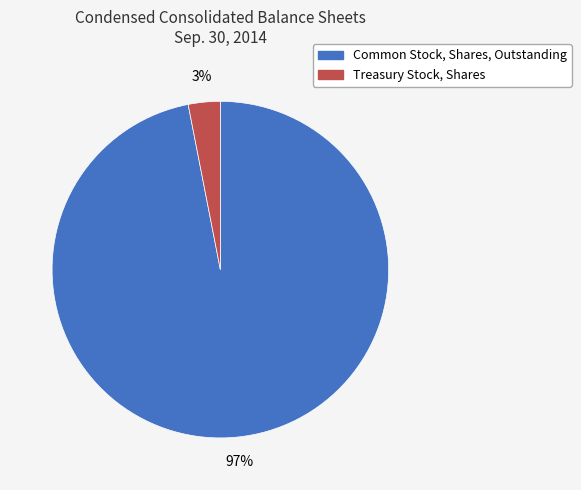

To the nearest percent, what is the difference between the largest and smallest slice percentages?

94%